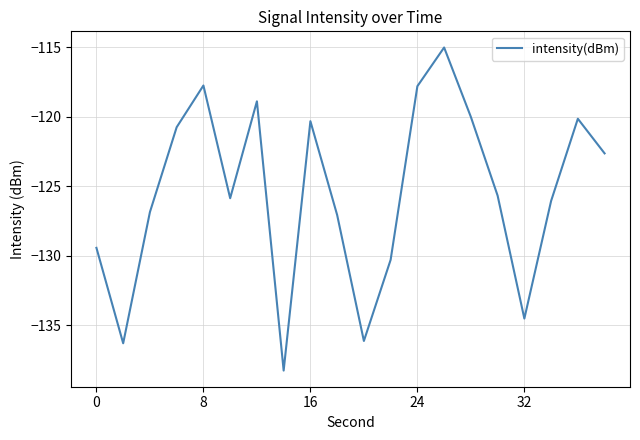

What is the sum of all values?

-2510.0